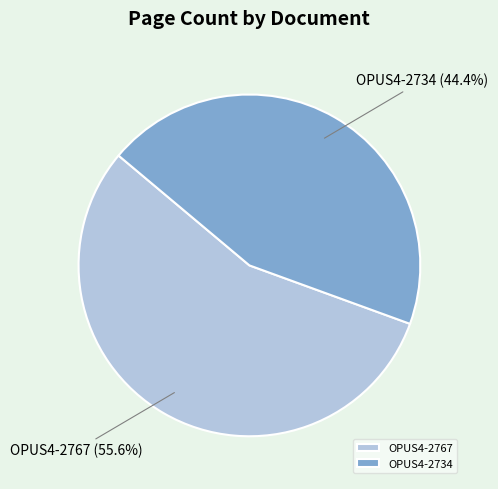

Rank the categories by value from highest to lowest.

OPUS4-2767, OPUS4-2734